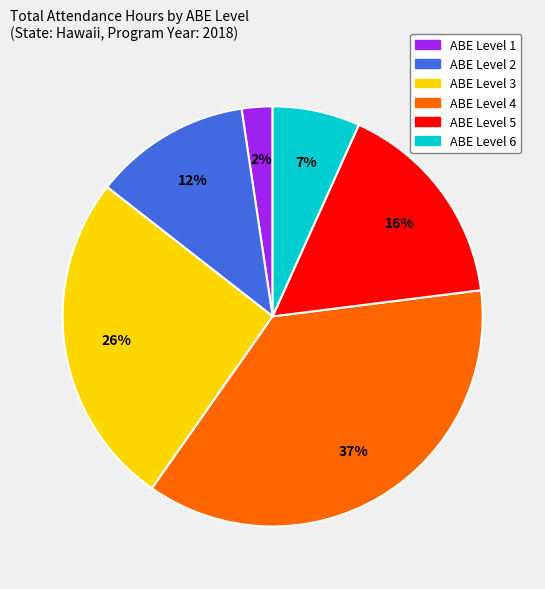

To the nearest percent, what percentage of the pie is ABE Level 5?

16%